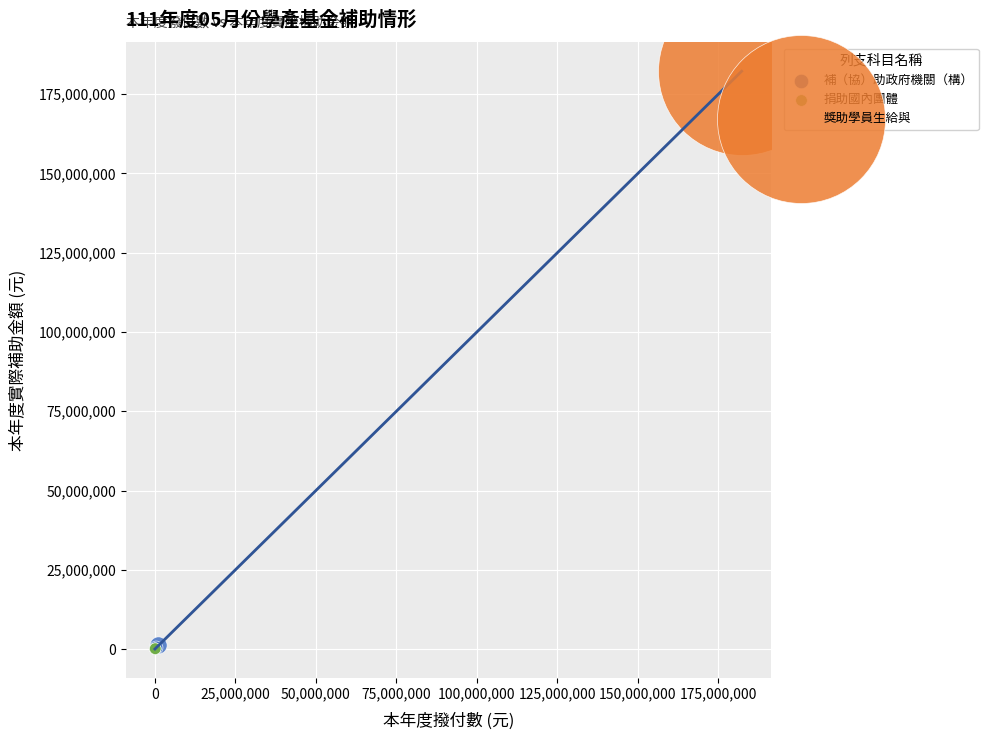

What are all the series names shown in the legend?

補（協）助政府機關（構）, 捐助國內團體, 獎助學員生給與